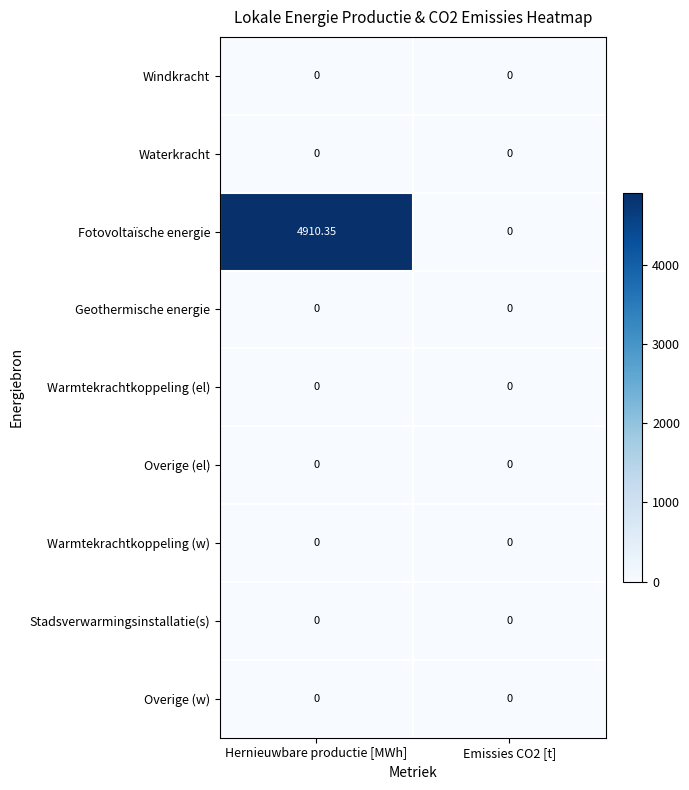

How many data points does each series have?

2